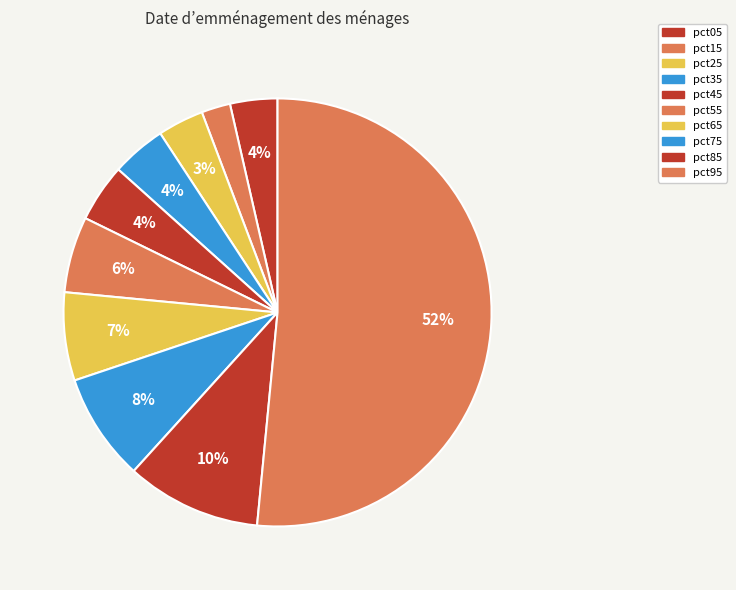

Does pct95 account for over 50% of the chart?

Yes